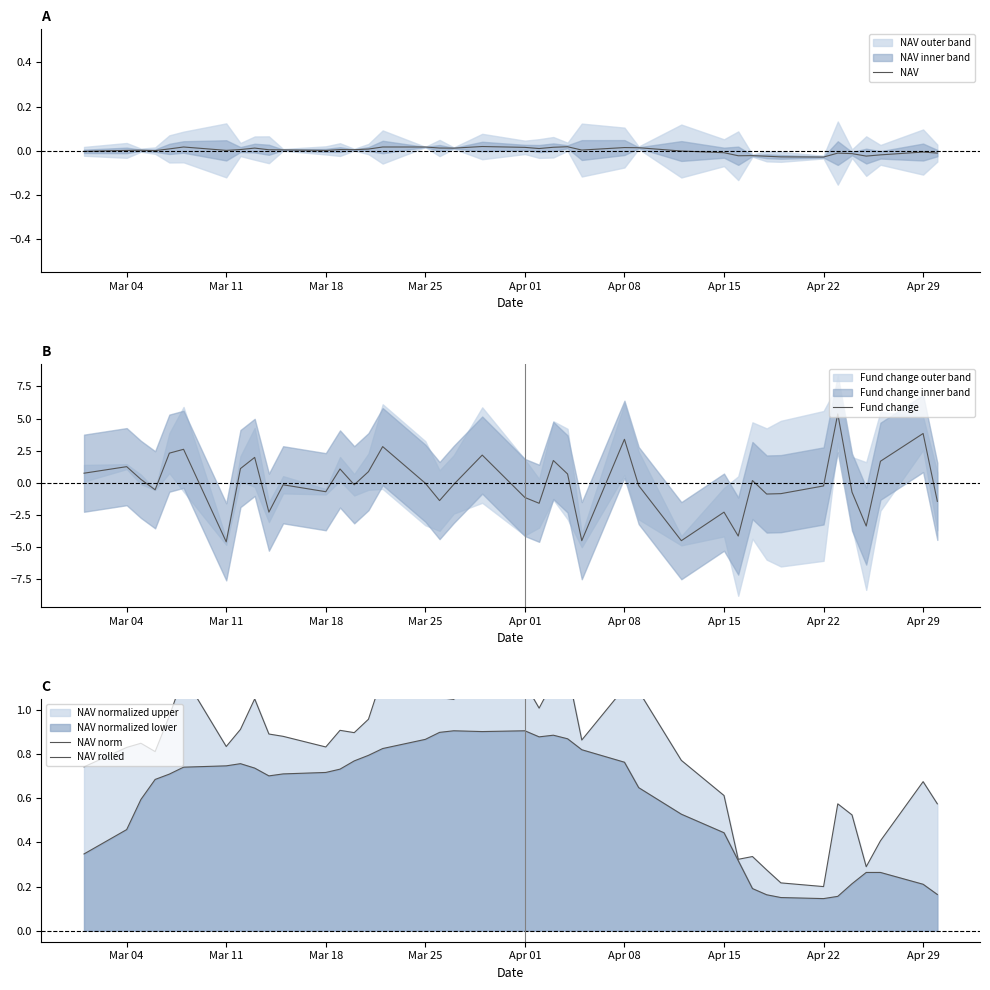

How many values in the NAV series exceed 0?

26